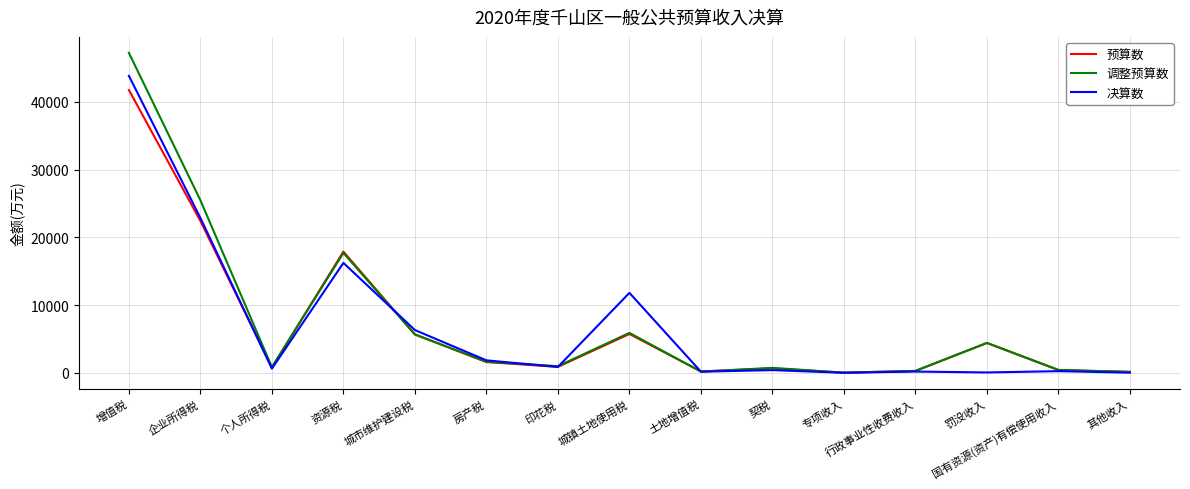

At which category is the sum across all series the highest?

增值税